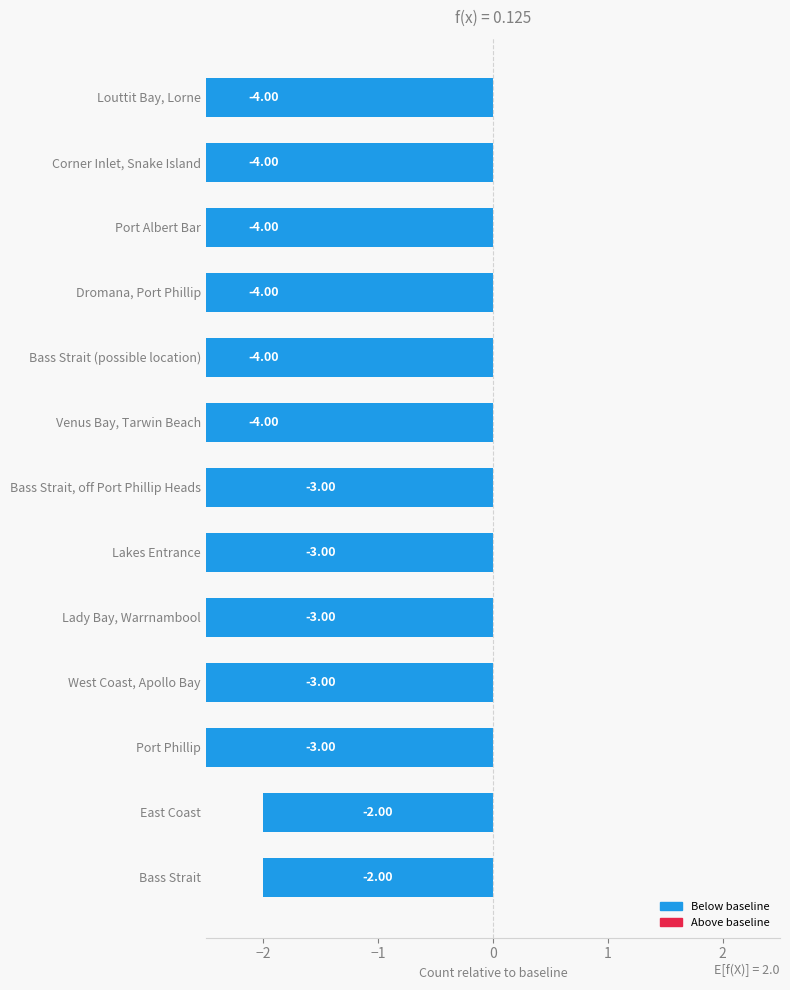

Reading left to right, transcribe all the data shown in this chart.

-2	-2	-3	-3	-3	-3	-3	-4	-4	-4	-4	-4	-4